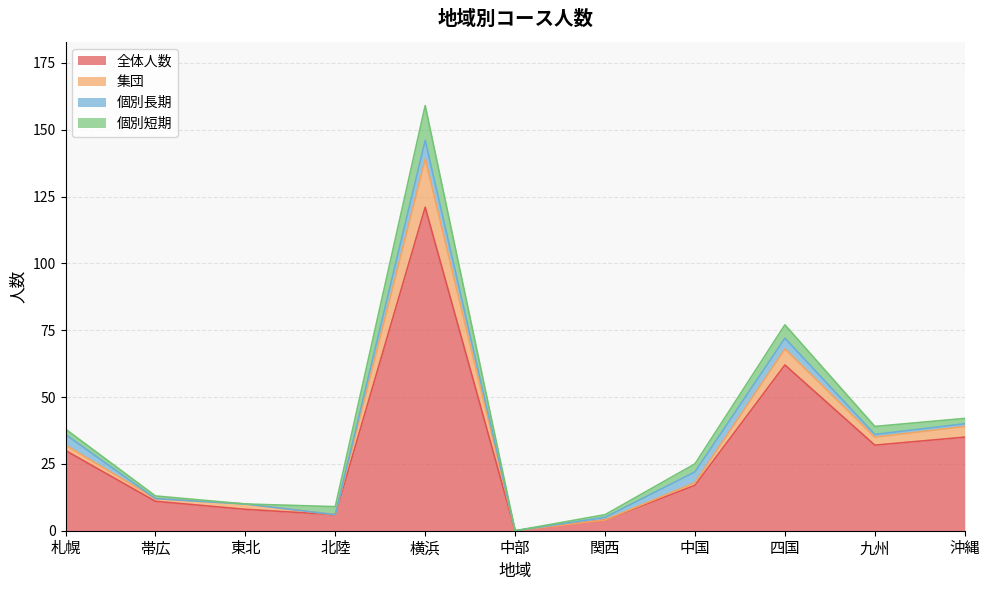

Is the value of 全体人数 at 四国 greater than the value of 集団 at 関西?

Yes